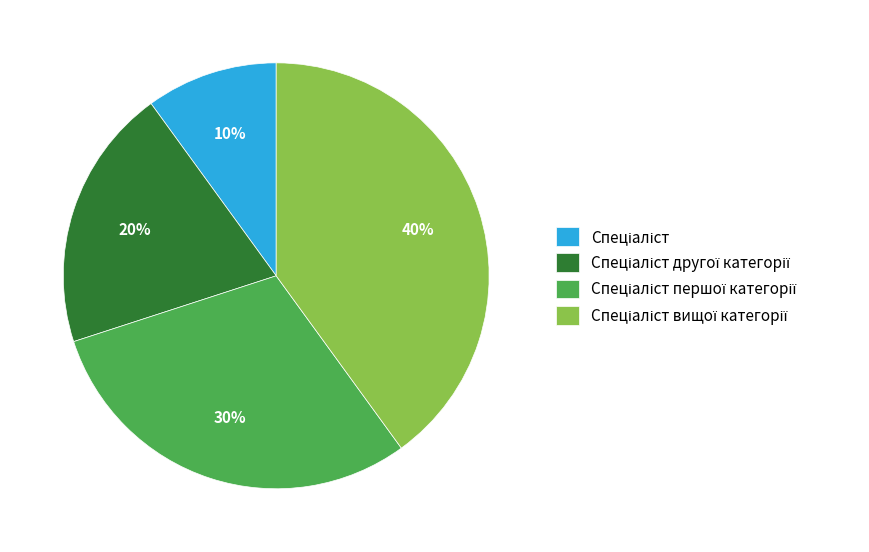

How many segments does this pie chart have?

4